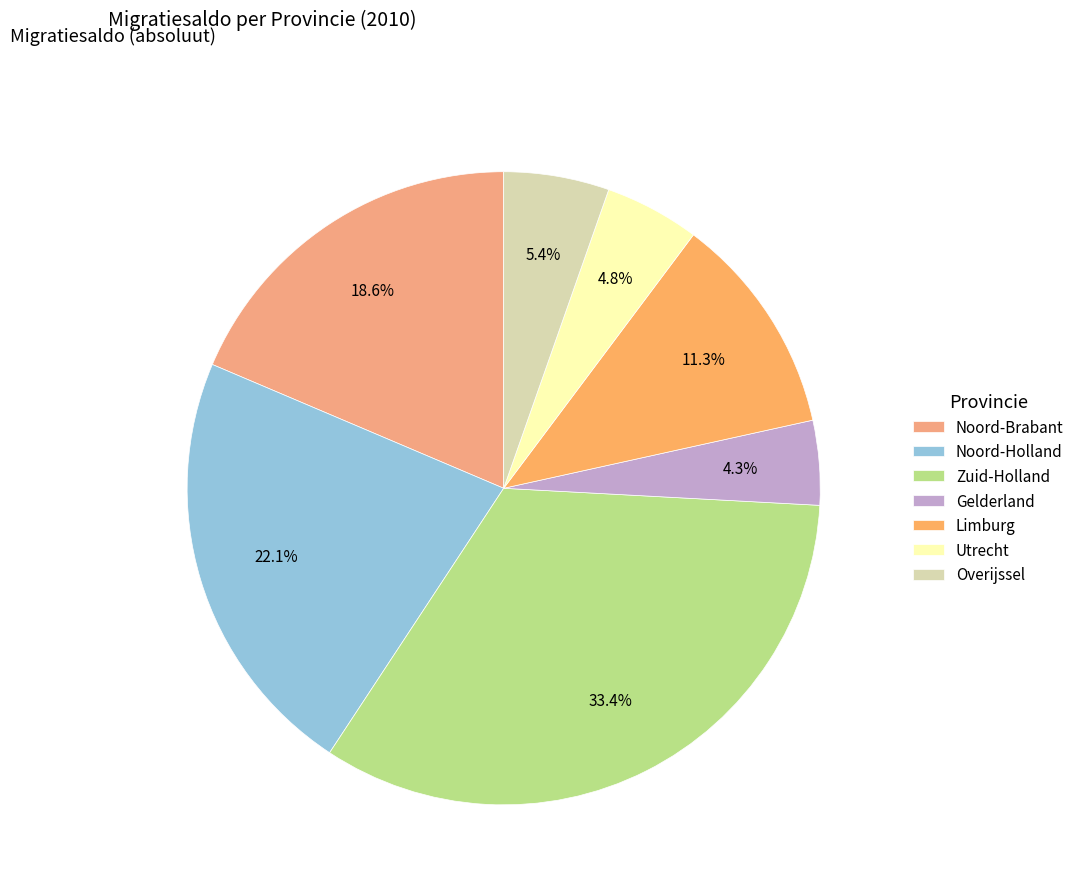

How many segments does this pie chart have?

7